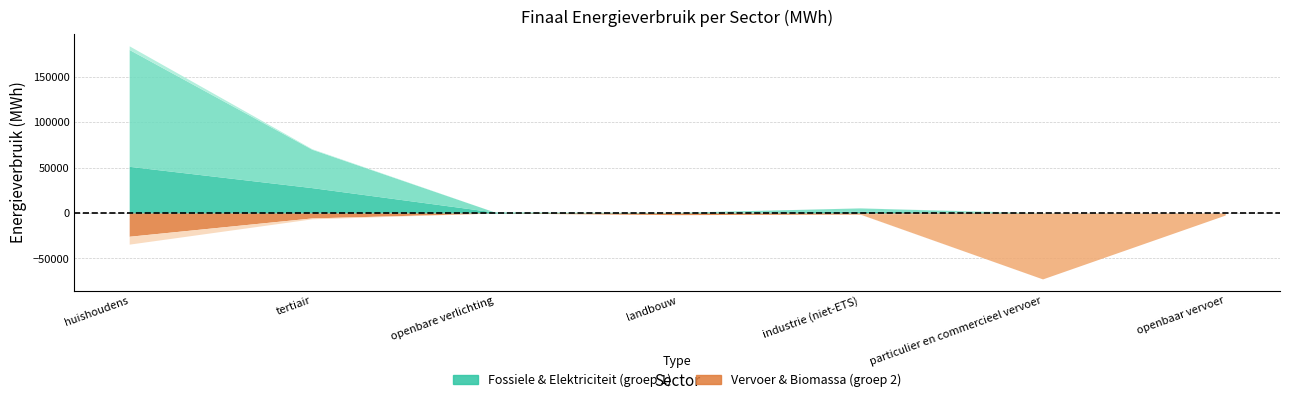

What is the total value across all series at tertiair?

77170.6